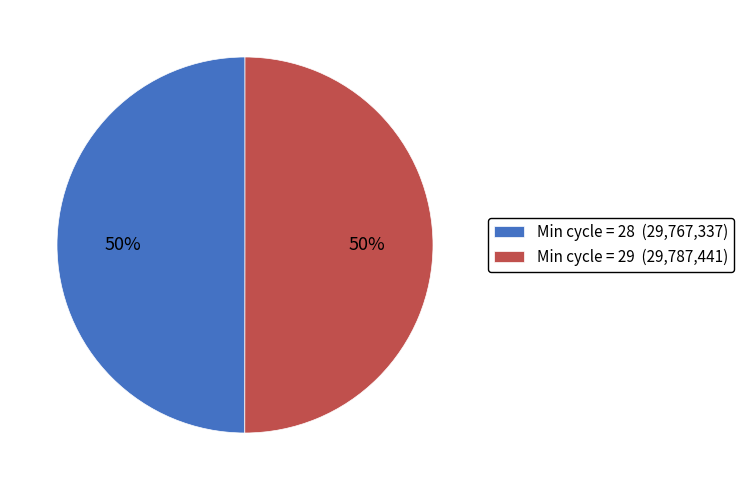

Do Min cycle = 29 (29,787,441) and Min cycle = 28 (29,767,337) together represent more than half of the pie?

Yes